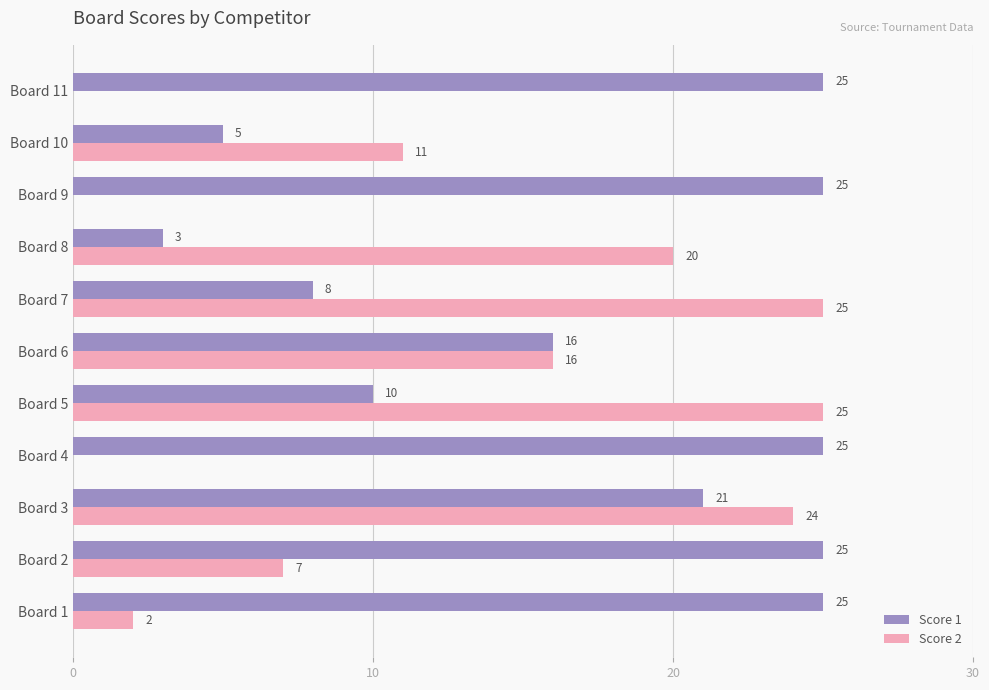

Where is Score 1 nearest to the value 14?

Board 6